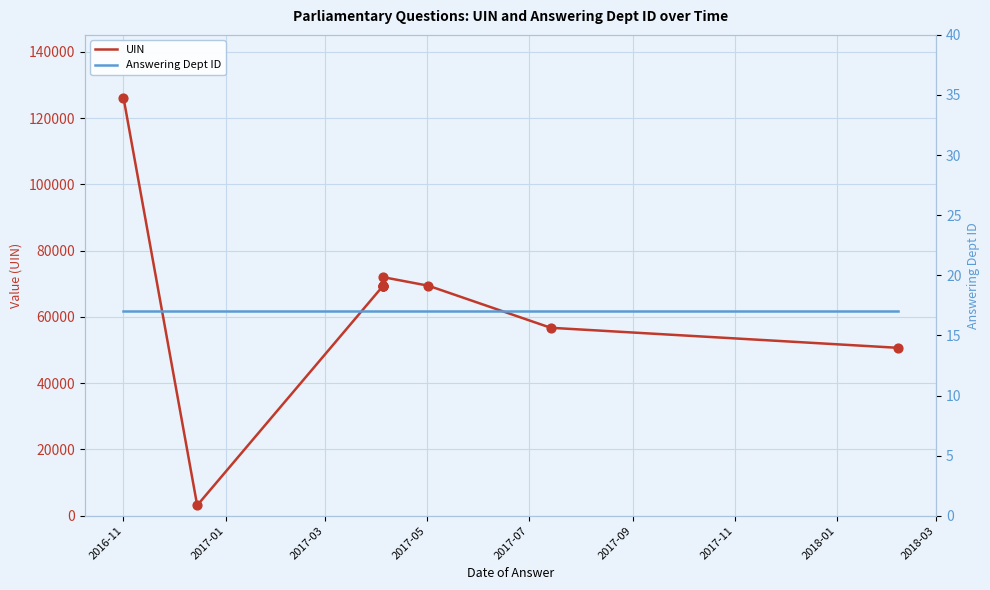

Which series reaches the minimum Y coordinate?

Answering Dept ID